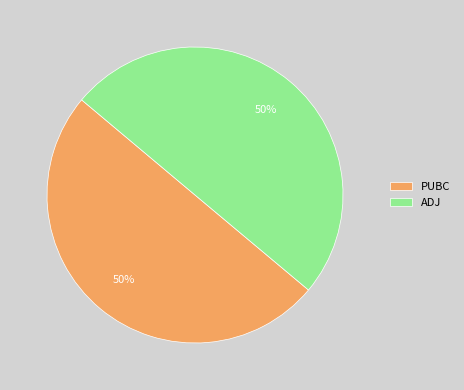

The ADJ slice represents 50% of the pie. True or false?

True